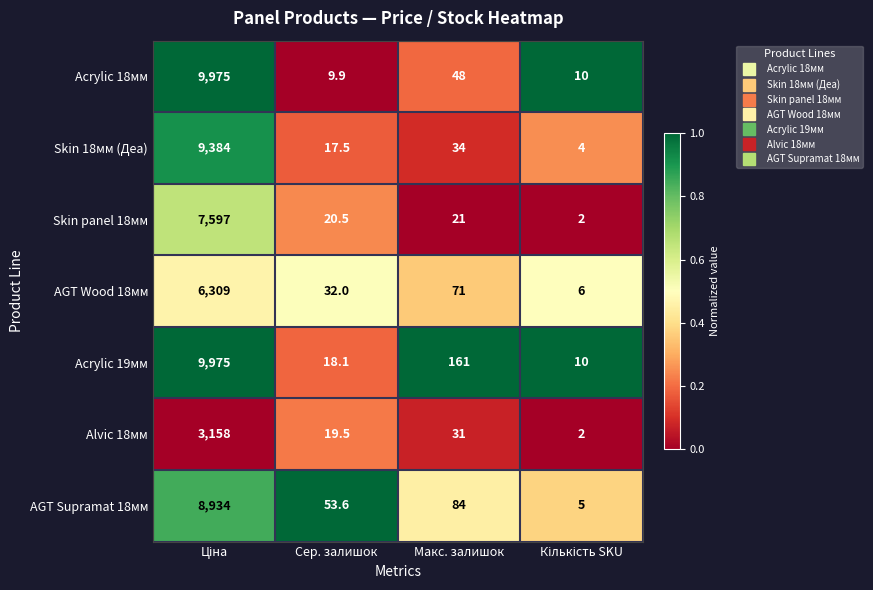

The AGT Wood 18мм series shows 32.0 at Сер. залишок. True or false?

True